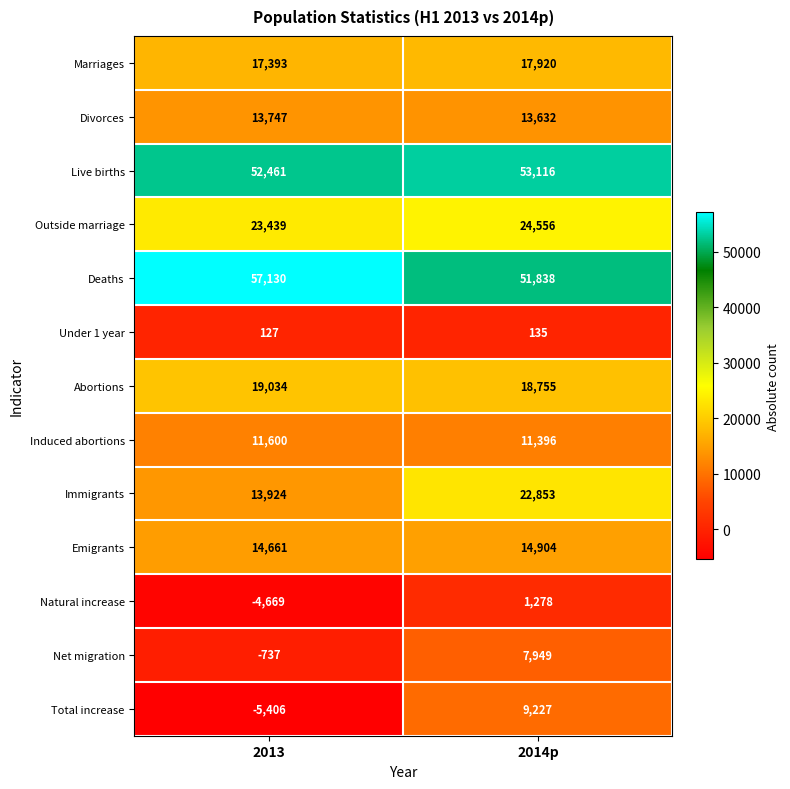

At which category is the sum across all series the highest?

2014p